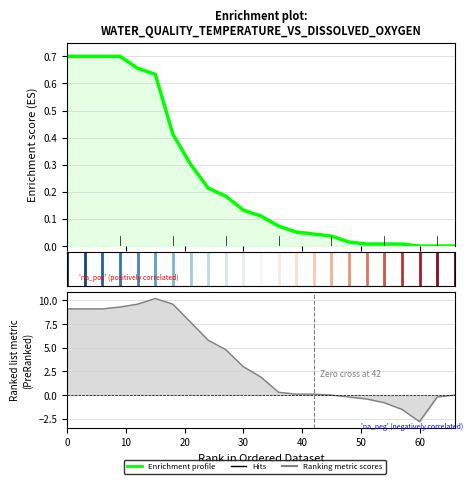

Which series has the widest spread of values?

Ranking metric scores